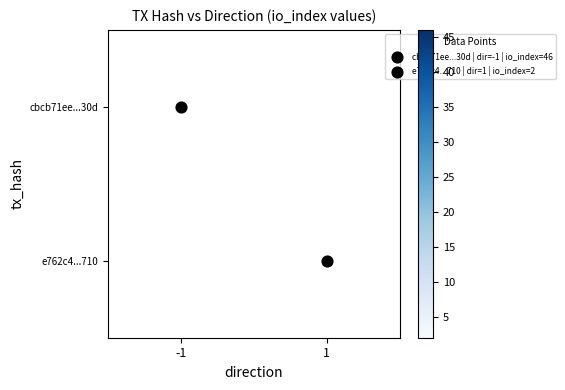

At how many categories does at least one series exceed 31?

1